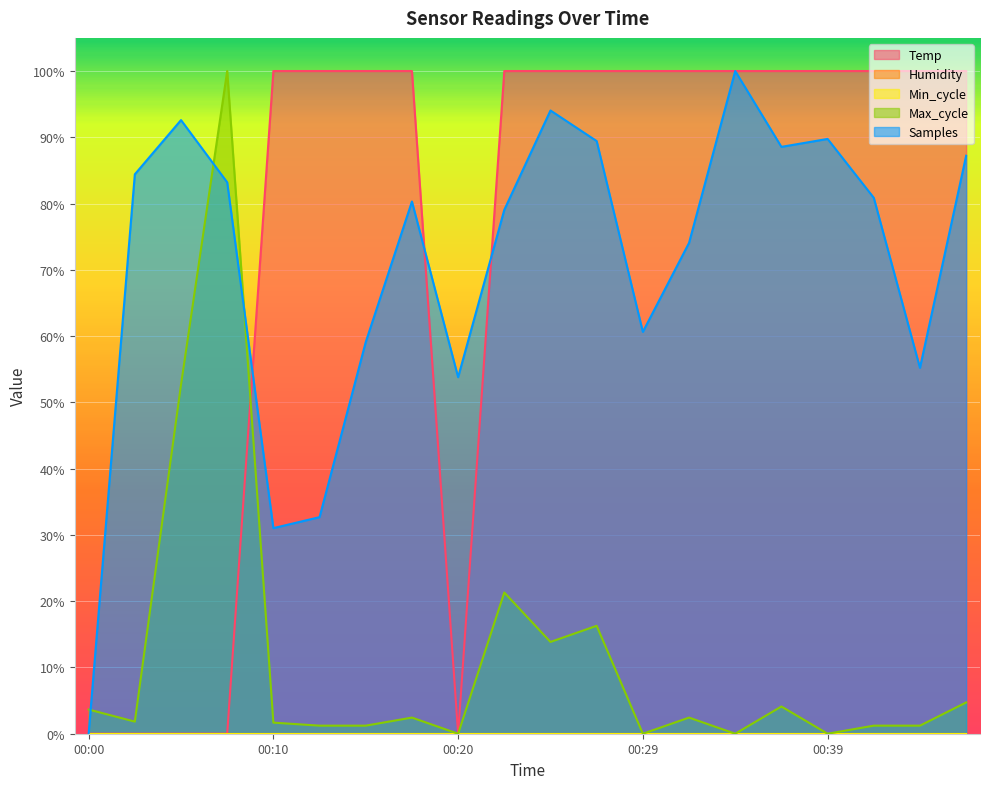

Is it true that Max_cycle equals 0.0 at 00:32?

True